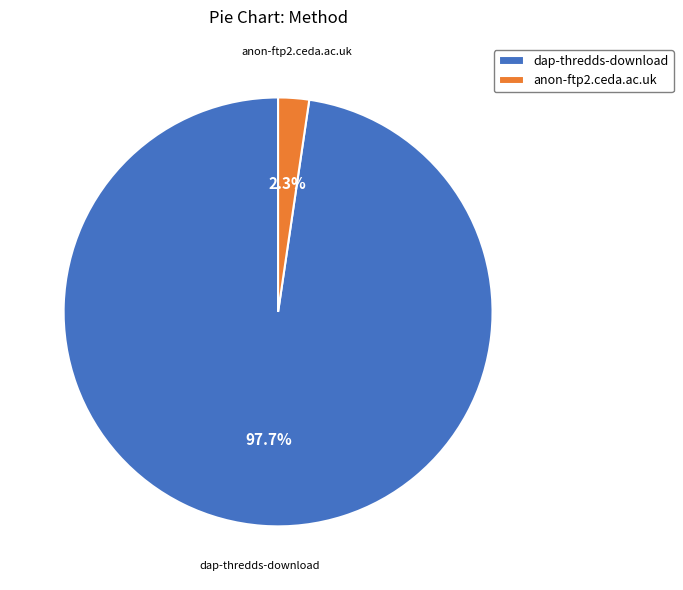

Do dap-thredds-download and anon-ftp2.ceda.ac.uk together represent more than half of the pie?

Yes